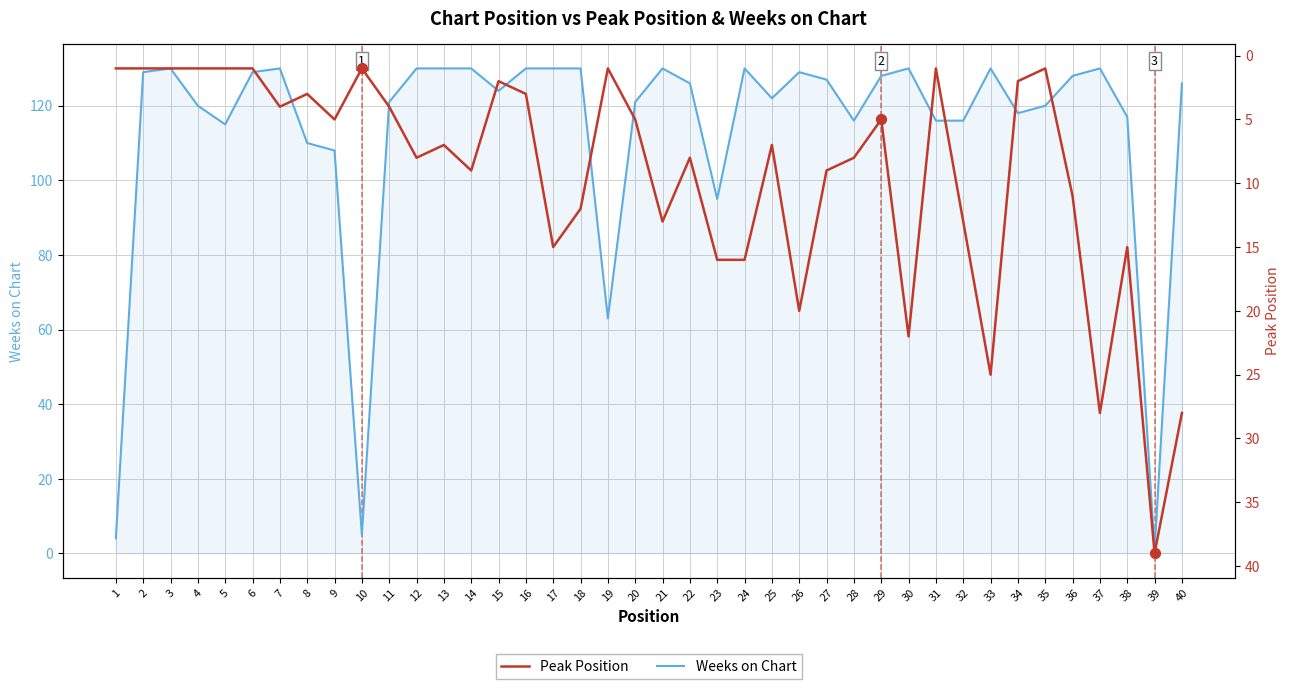

Which series has the largest total across all categories?

Weeks on Chart